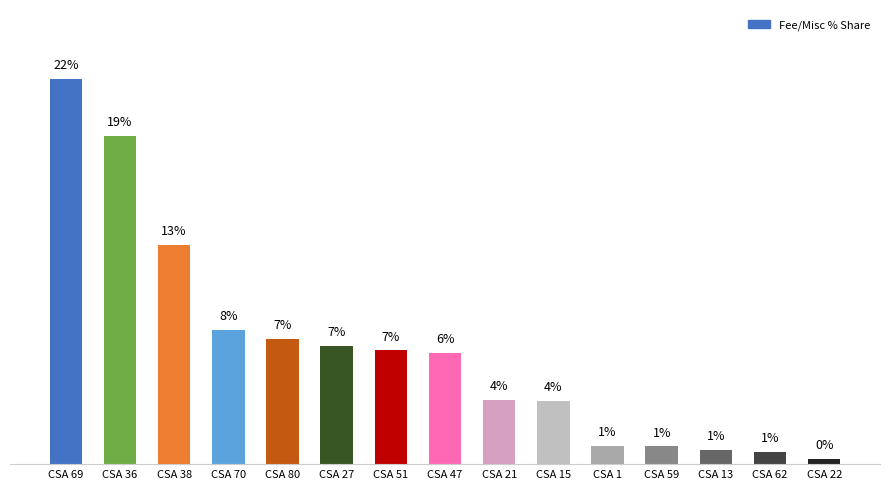

The chart shows a value of 6.4 at CSA 47. True or false?

True